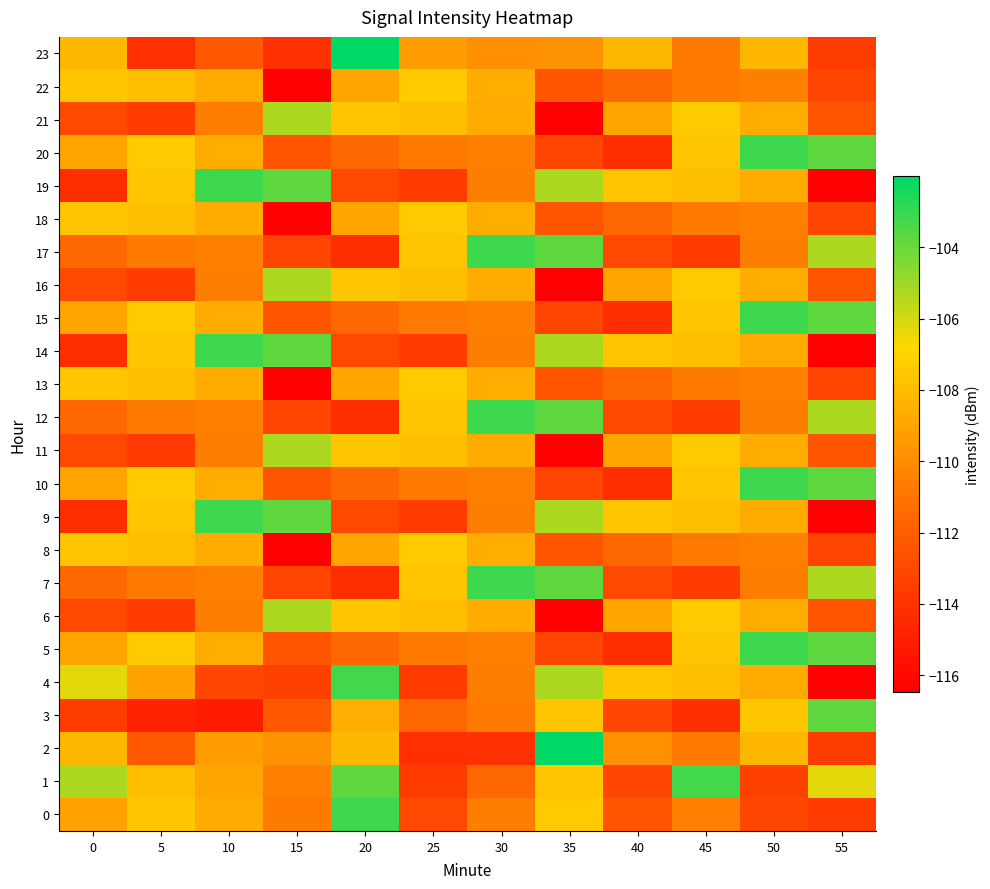

Which label corresponds to the largest value in the chart?

35